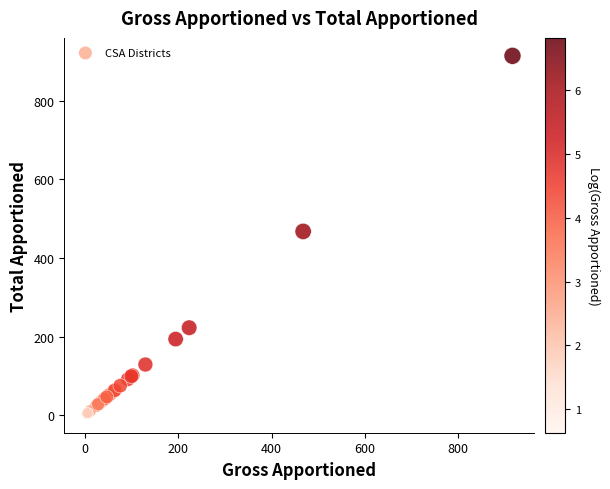

What Y value in the scatter plot is closest to 457?

467.7